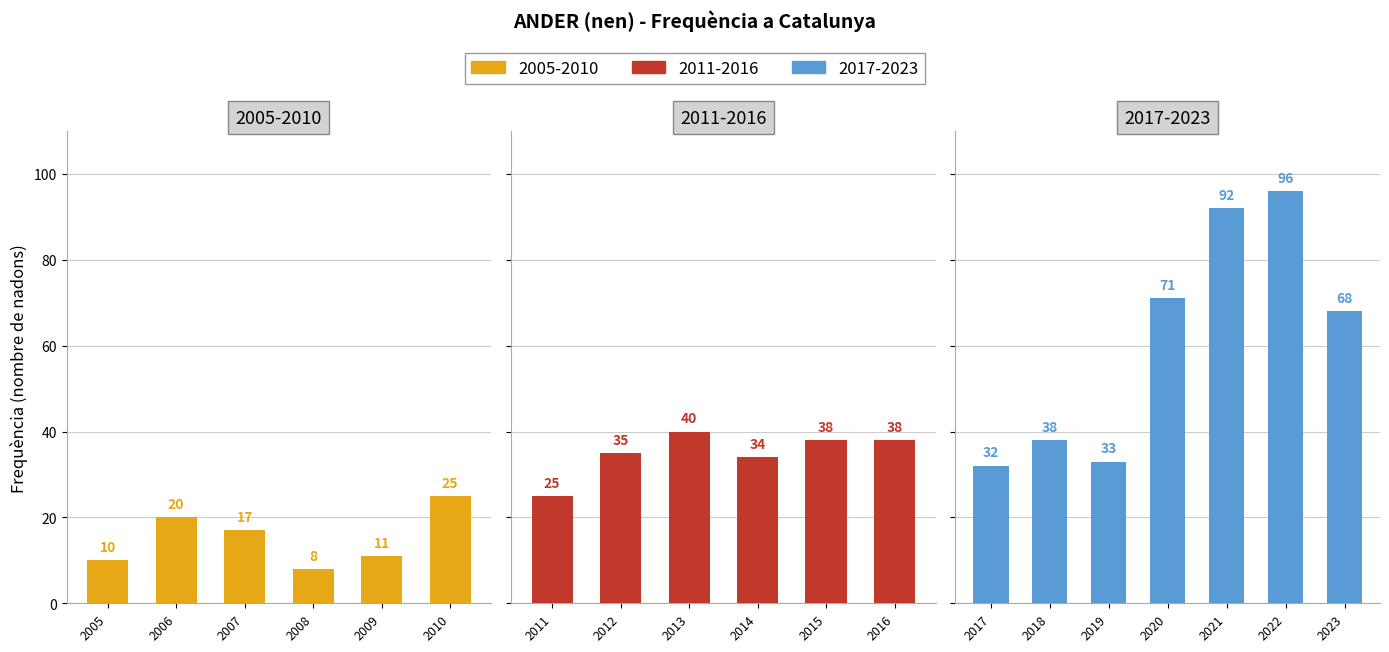

Are the bars grouped side by side (vs. stacked)?

No